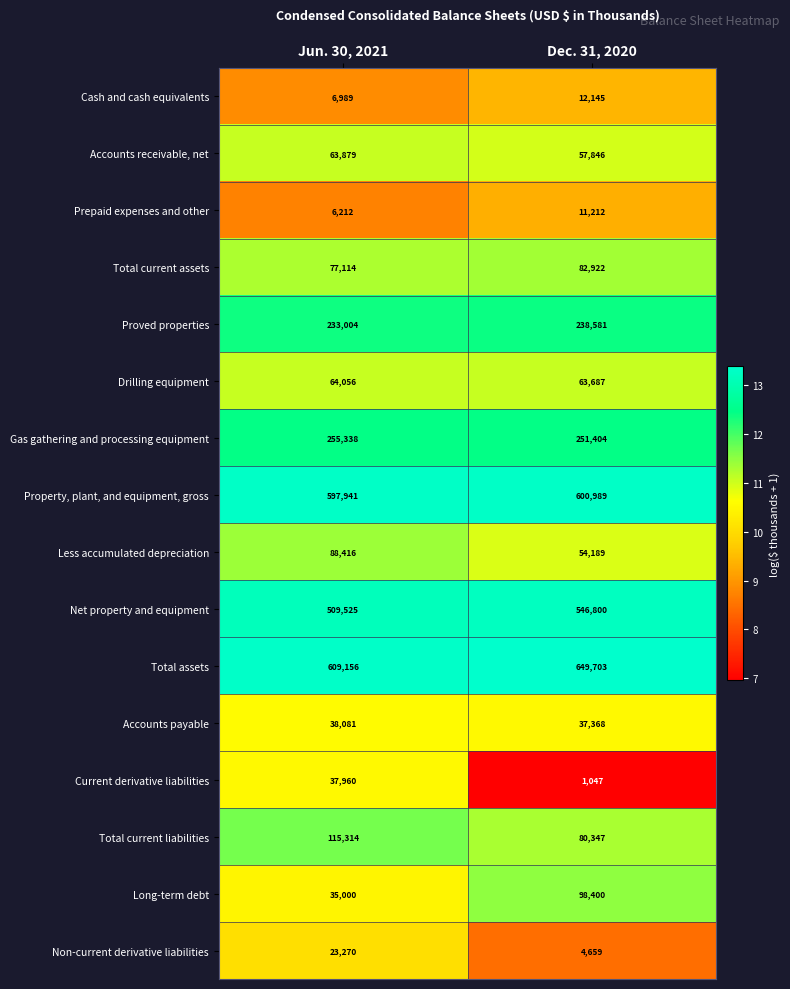

The value of Non-current derivative liabilities at Jun. 30, 2021 is 23270. True or false?

True